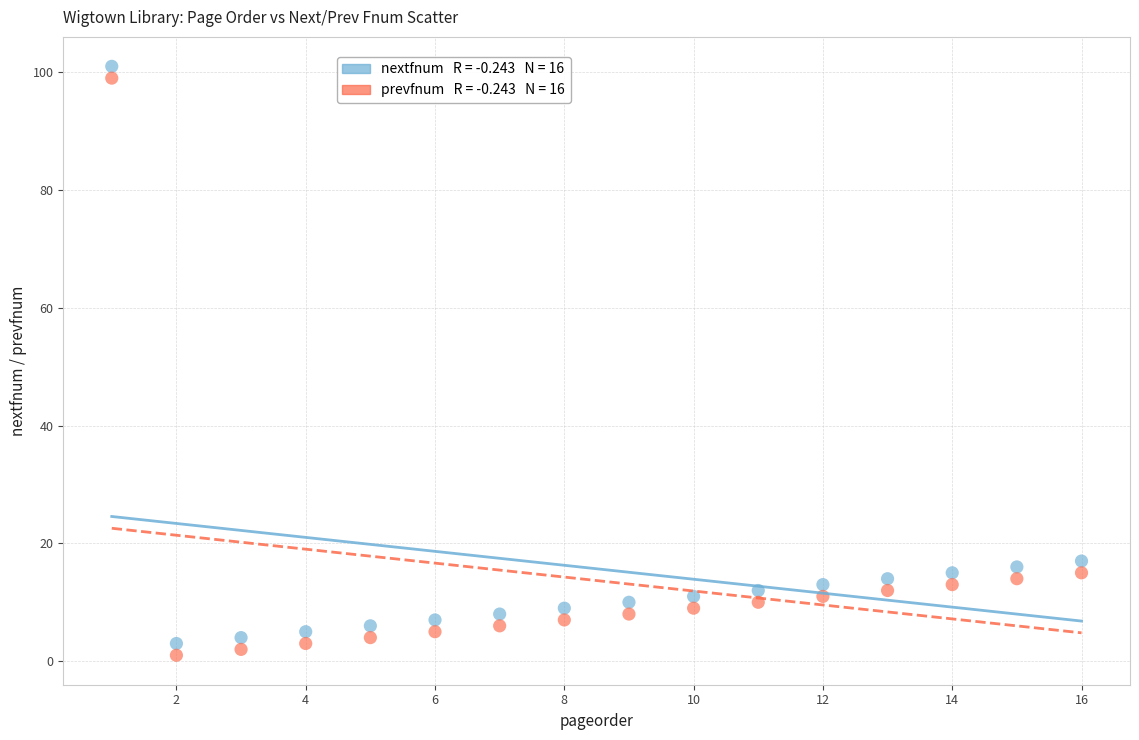

Across all data points, what is the range of Y values (max minus min)?

100